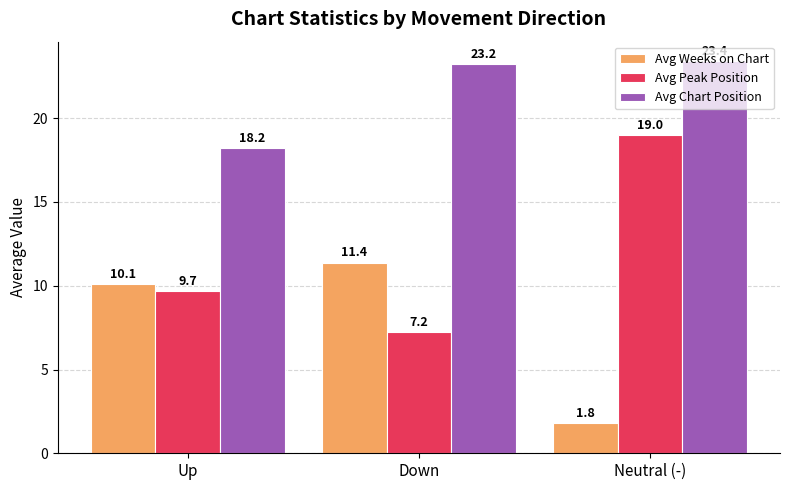

What is the sum of all Avg Chart Position values?

64.9